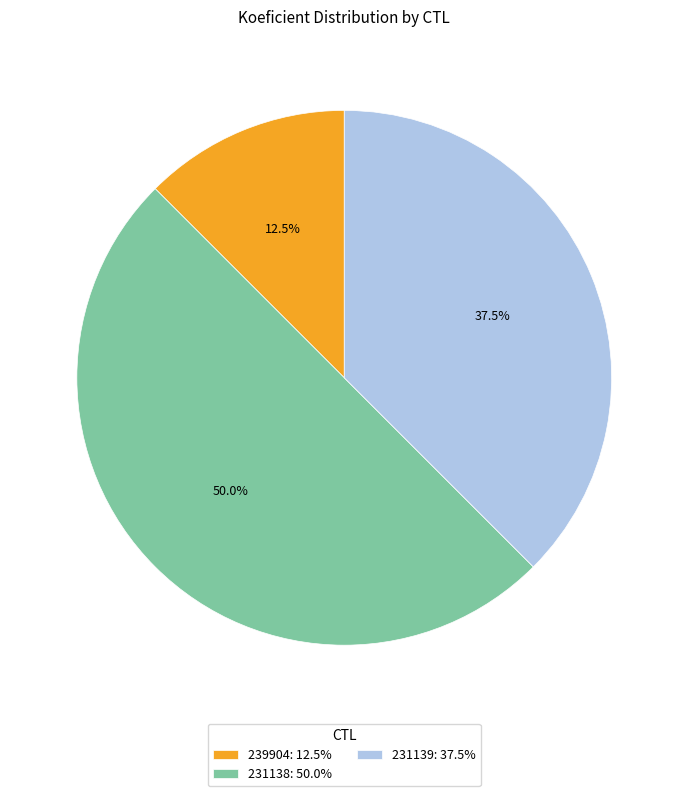

How much of the chart is everything except 239904: 12.5%?

87.5%